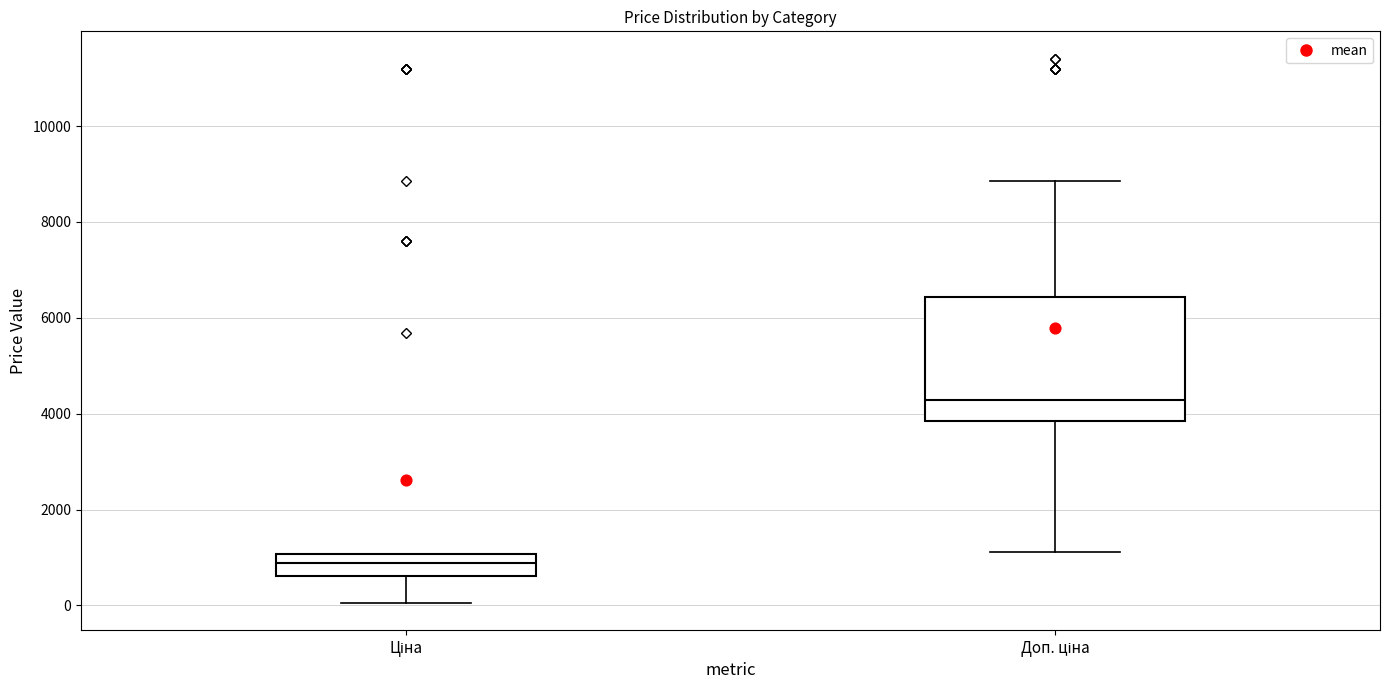

Which box has the lowest median line?

Ціна